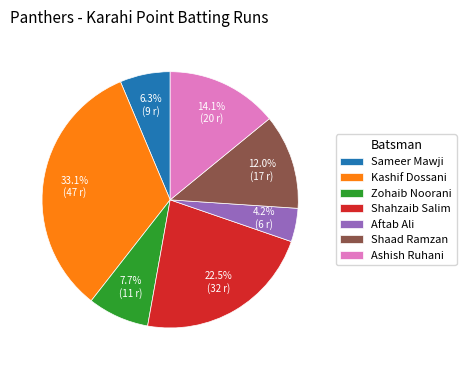

To the nearest percent, what is the difference between the largest and smallest slice percentages?

29%